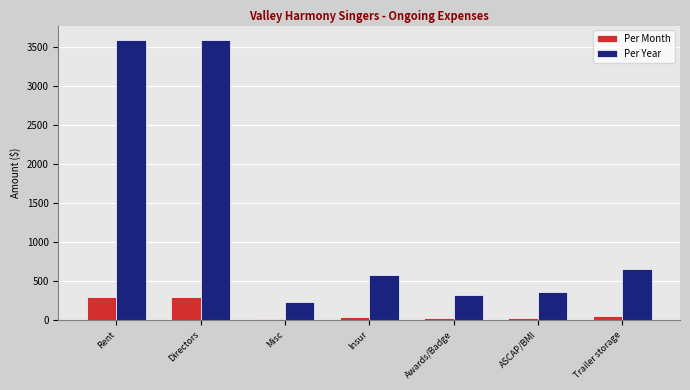

What are all the series names shown in the legend?

Per Month, Per Year